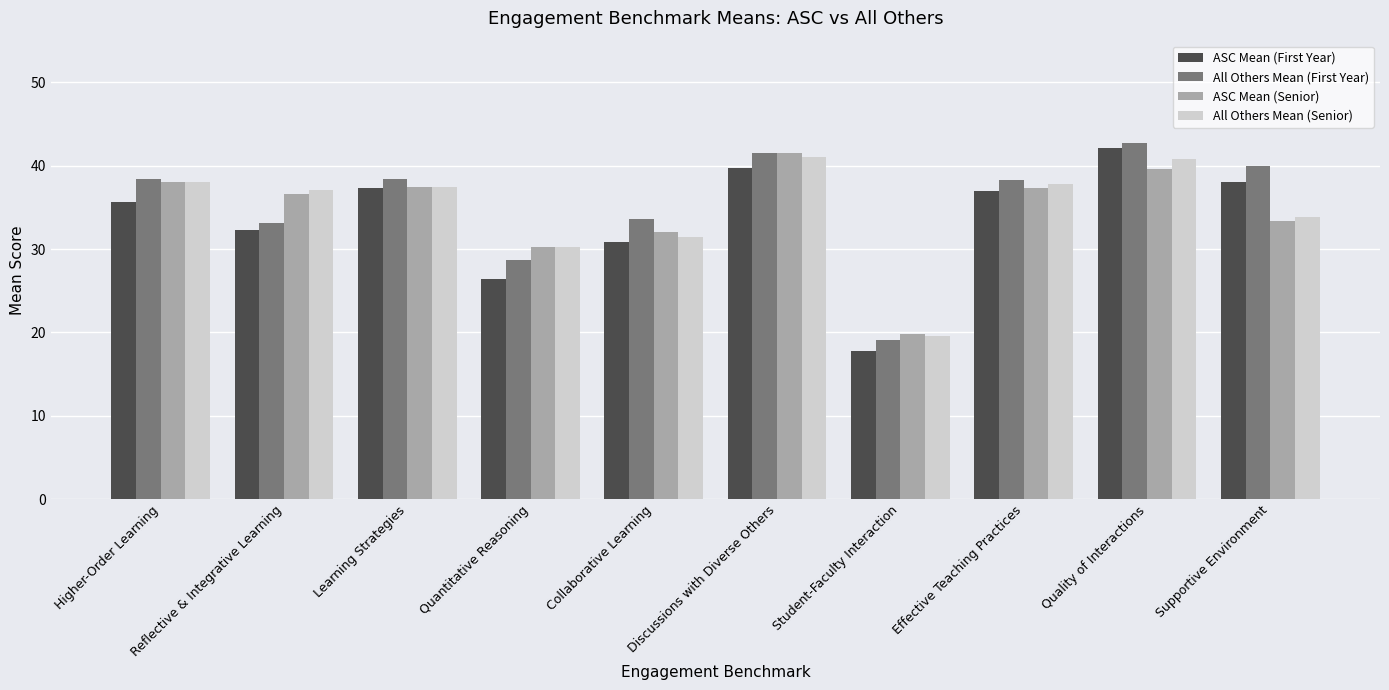

What is the average value of the ASC Mean (First Year) series?

33.7